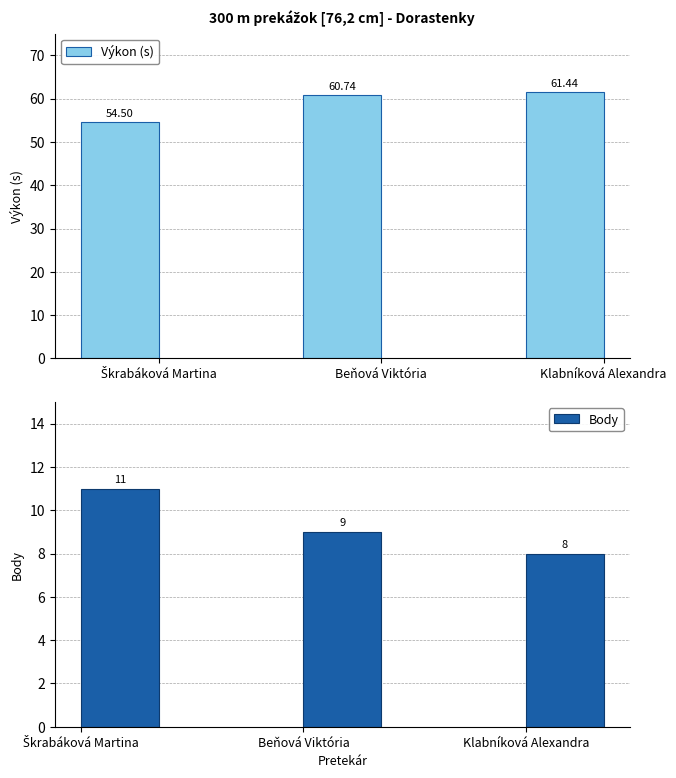

How many bars are there in each group?

2